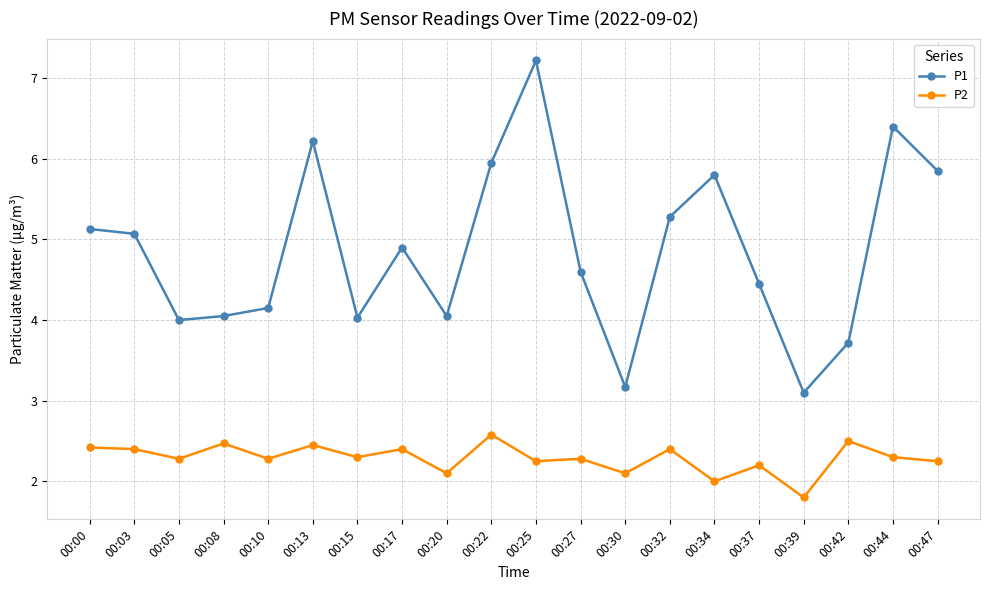

What is the value of the P2 point at the 13th from the left?

2.1